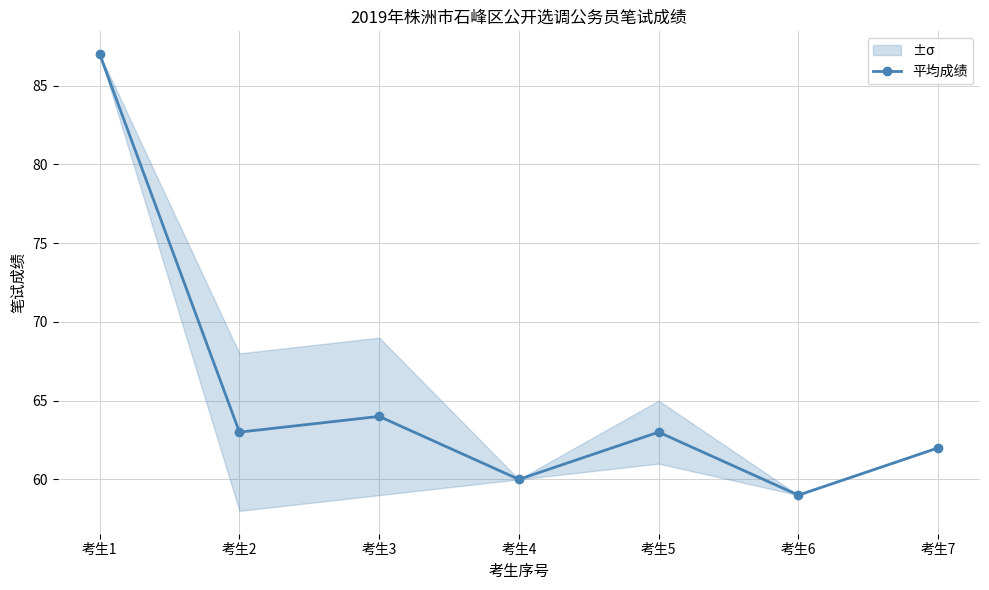

How many distinct data groups are displayed?

1